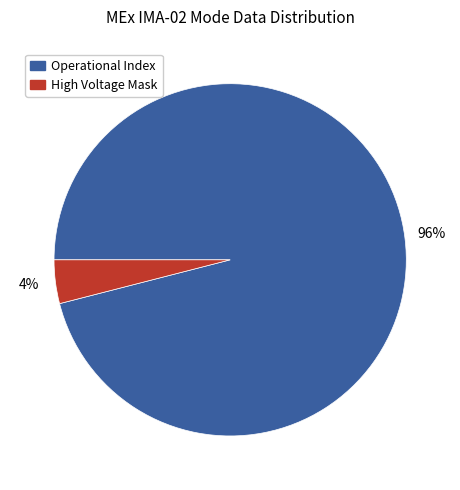

Rank the categories by value from highest to lowest.

Operational Index, High Voltage Mask